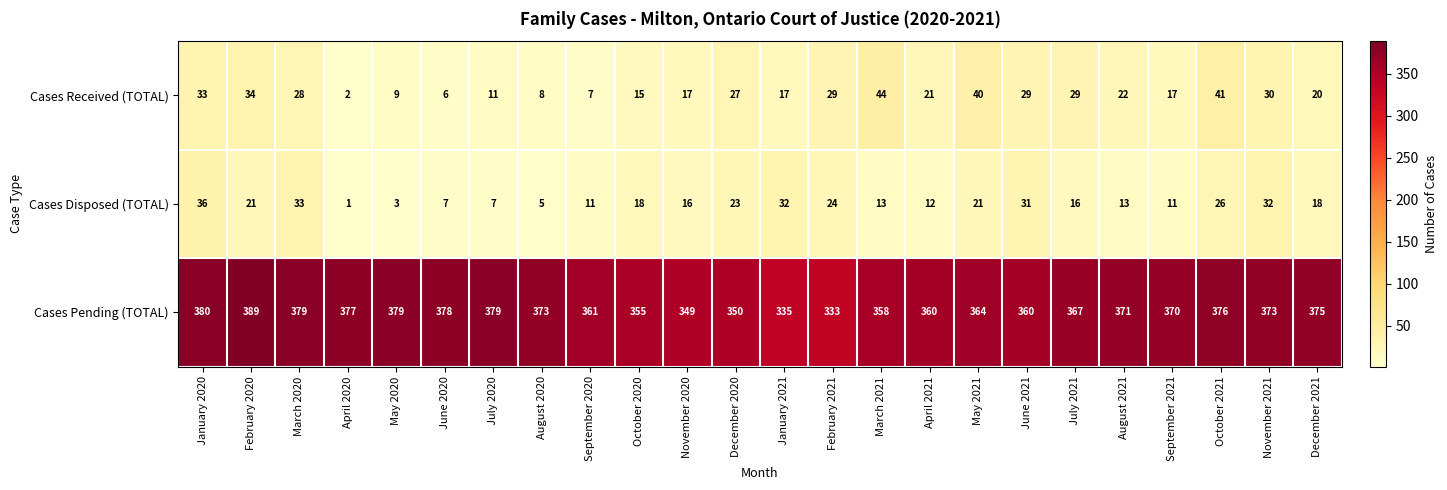

What is the difference between the maximum and minimum values in the Cases Disposed (TOTAL) series?

35